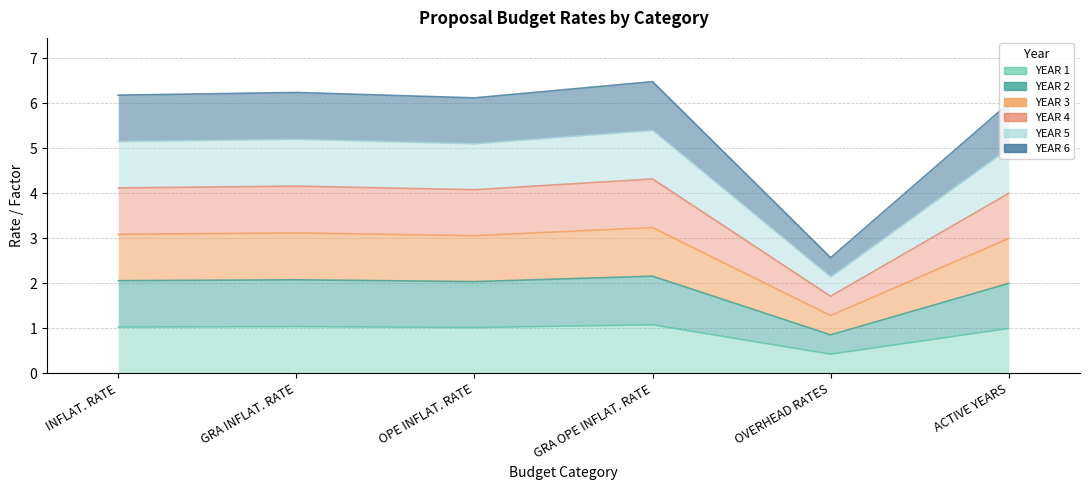

What is the label of the 2nd point from the right?

OVERHEAD RATES